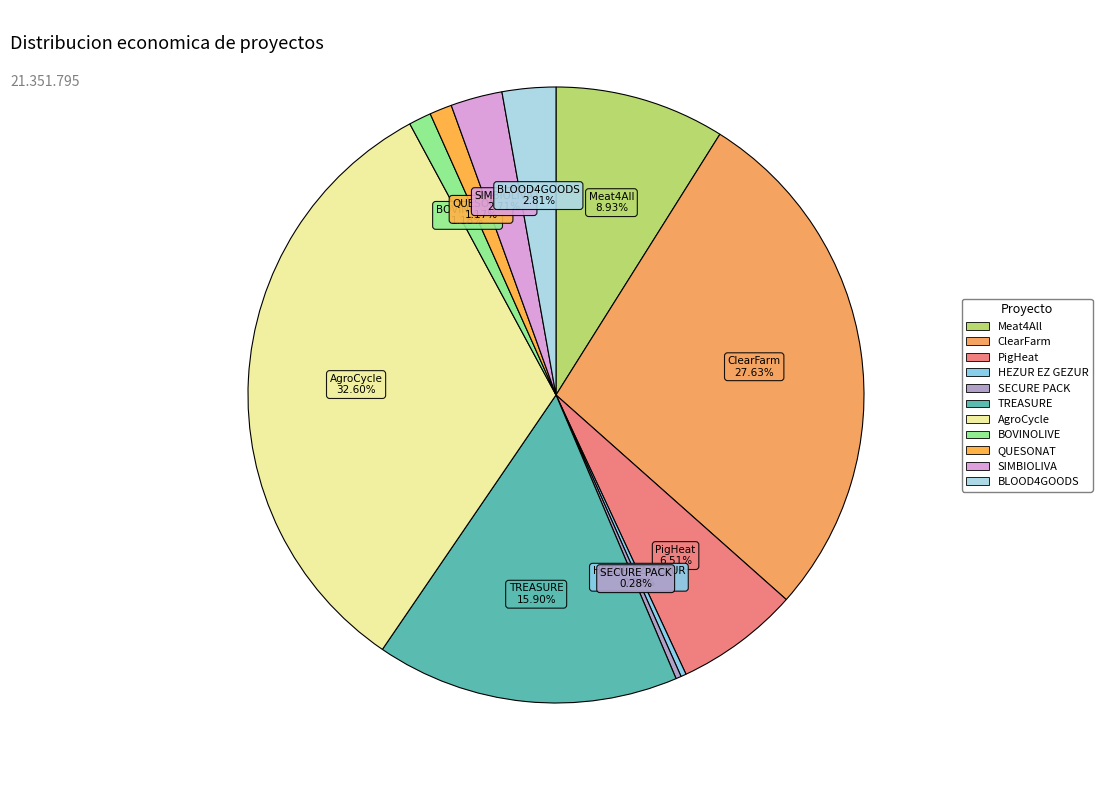

To the nearest percent, what is the difference between the largest and smallest slice percentages?

32%